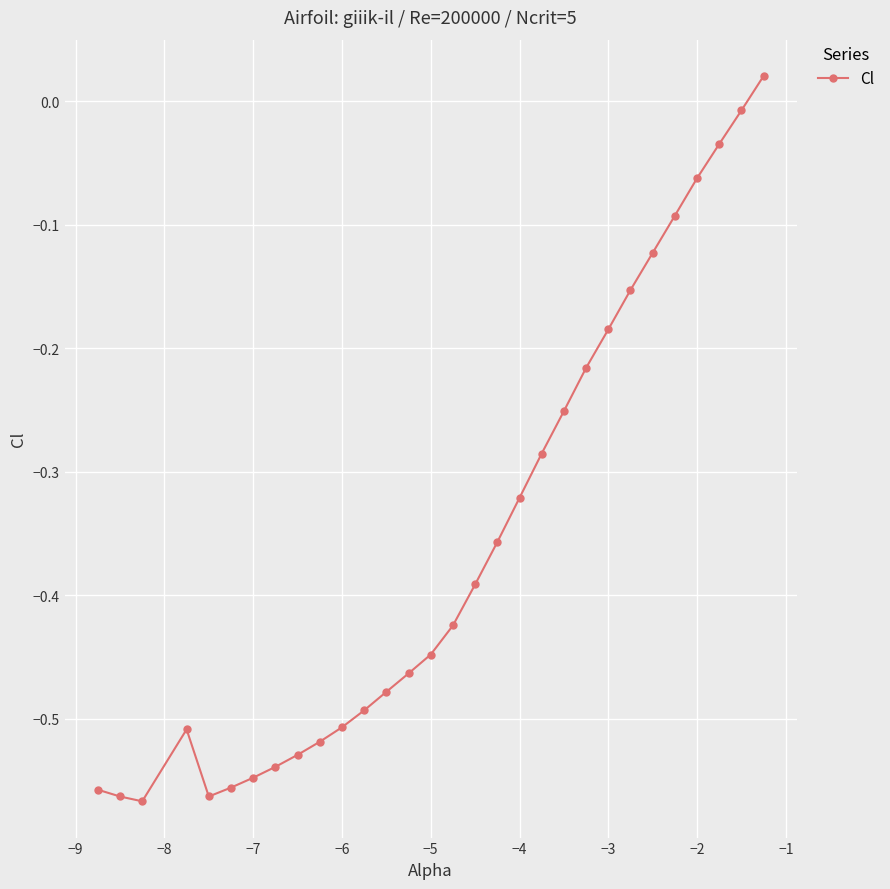

What is the sum of all values?

-10.7